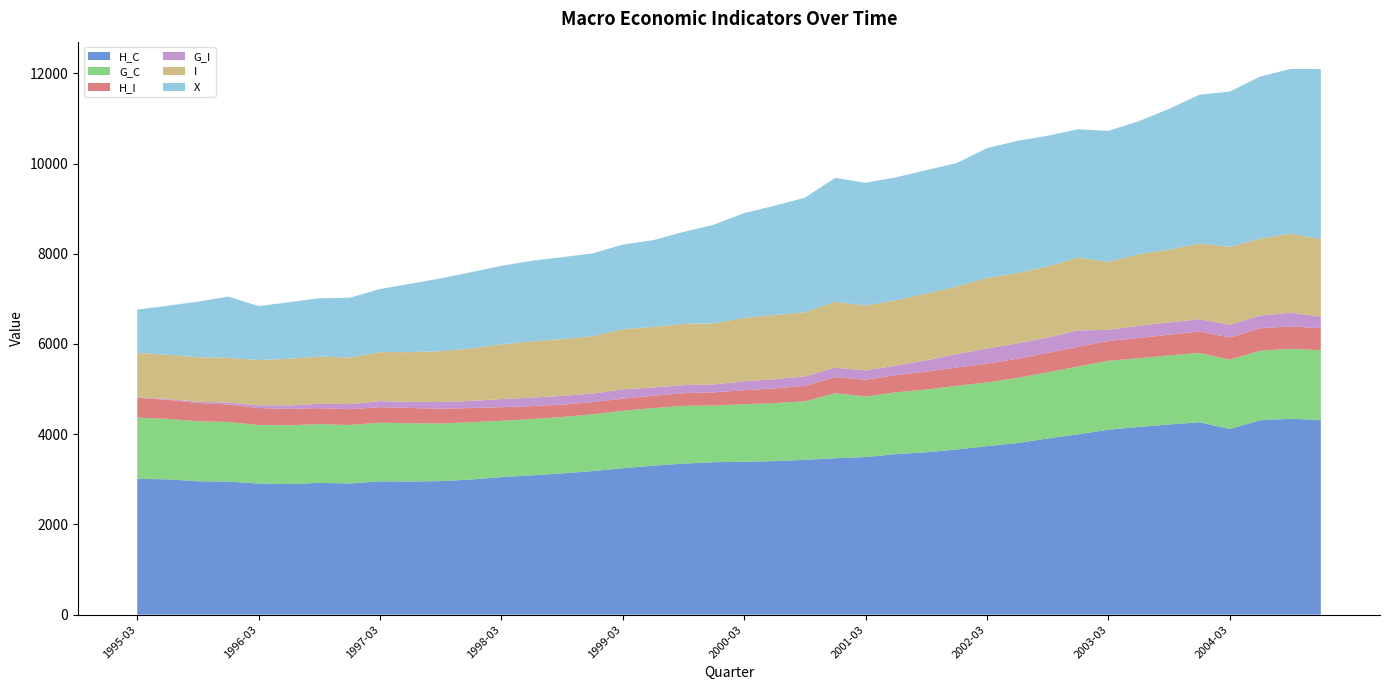

Reading left to right, list all the values displayed in this chart.

H_C: 3010.9	2999.1	2957.1	2950.4	2905.4	2894.8	2921.2	2907.8	2955.5	2952.4	2960.4	2995.8	3047.9	3088.1	3130.7	3182.7	3245.0	3302.8	3348.2	3379.7	3388.8	3403.5	3432.0	3467.5	3493.3	3559.2	3599.6	3660.7	3735.7	3804.0	3904.7	3997.2	4100.2	4160.4	4215.6	4265.7	4115.5	4309.0	4342.9	4316.5
G_C: 1356.4	1340.3	1329.5	1319.3	1299.6	1303.1	1302.0	1296.2	1299.5	1290.2	1277.5	1269.3	1250.2	1247.4	1249.7	1257.9	1274.5	1275.8	1280.5	1255.1	1276.7	1286.0	1297.6	1440.3	1344.0	1368.0	1389.9	1412.7	1411.0	1443.3	1466.7	1503.3	1526.2	1523.3	1529.8	1535.4	1537.3	1541.1	1548.6	1545.8
H_I: 441.1	423.4	406.0	389.6	374.9	363.3	355.0	349.3	344.4	337.7	327.9	315.0	300.4	286.7	276.0	269.6	268.4	272.3	281.0	293.8	309.1	325.4	341.4	356.3	370.1	383.1	395.6	407.2	417.5	425.5	431.2	435.6	440.6	448.8	461.0	475.9	490.2	498.6	498.1	487.6
G_I: 10.0	16.7	27.4	43.3	58.8	76.8	95.8	113.7	133.4	138.9	146.3	157.4	180.0	188.7	192.2	190.8	205.5	184.8	176.9	175.4	198.0	204.4	209.9	211.9	205.0	210.9	253.2	294.6	333.6	338.8	340.7	365.2	244.5	269.9	270.9	272.8	284.4	280.2	302.6	257.8
I: 982.6	981.6	984.0	991.8	1005.7	1035.0	1047.3	1032.7	1086.5	1099.6	1129.0	1164.4	1211.6	1248.1	1260.7	1269.5	1335.0	1340.5	1359.7	1353.7	1408.3	1420.2	1423.2	1459.9	1440.5	1449.2	1477.0	1499.1	1565.2	1558.8	1577.3	1615.2	1508.5	1589.6	1610.7	1680.6	1723.7	1705.0	1754.2	1713.7
X: 963.4	1084.8	1234.9	1355.0	1195.2	1252.0	1292.2	1323.8	1398.3	1514.6	1613.2	1688.9	1742.1	1784.4	1815.0	1835.5	1875.4	1924.4	2037.3	2186.8	2319.5	2426.0	2537.5	2747.3	2720.0	2722.7	2737.7	2735.7	2877.1	2932.0	2893.3	2842.7	2904.3	2945.6	3122.5	3294.2	3443.4	3593.6	3649.1	3774.6